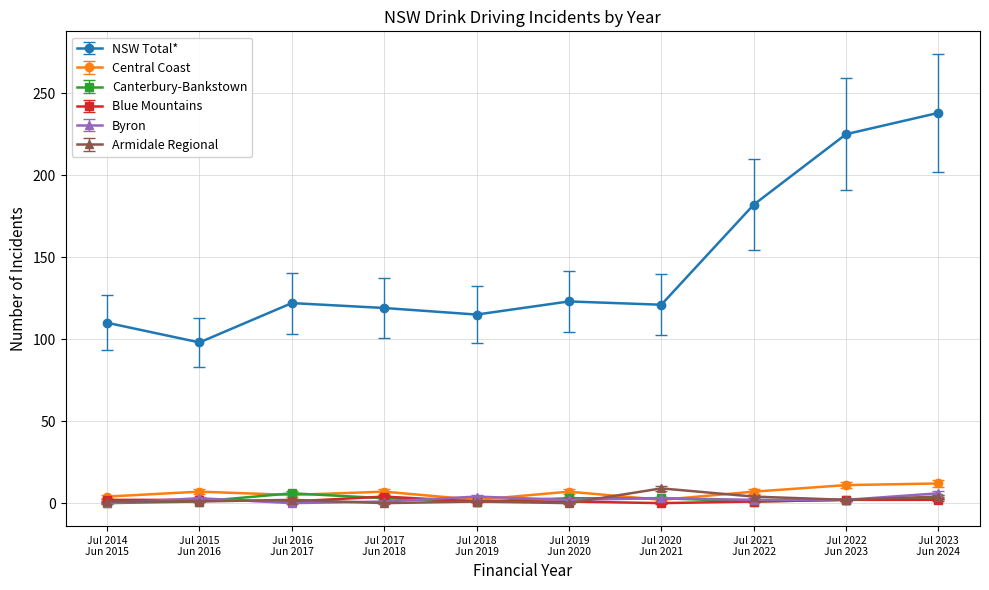

True or false: Central Coast has more than 1 interior local peaks.

True